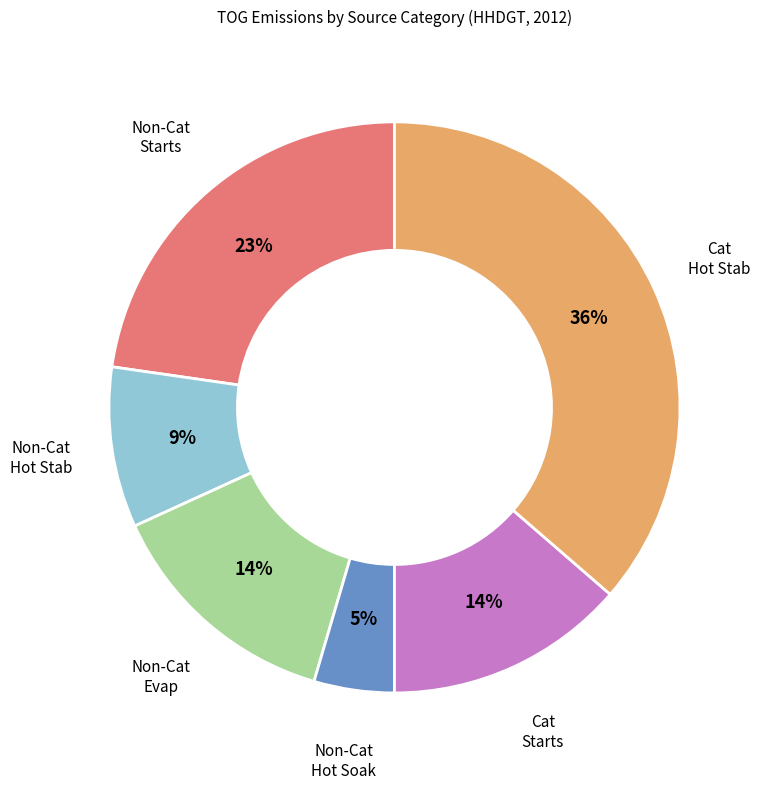

To the nearest percent, what is the difference between the Non-Cat Hot Soak and Non-Cat Evap slice percentages?

9%